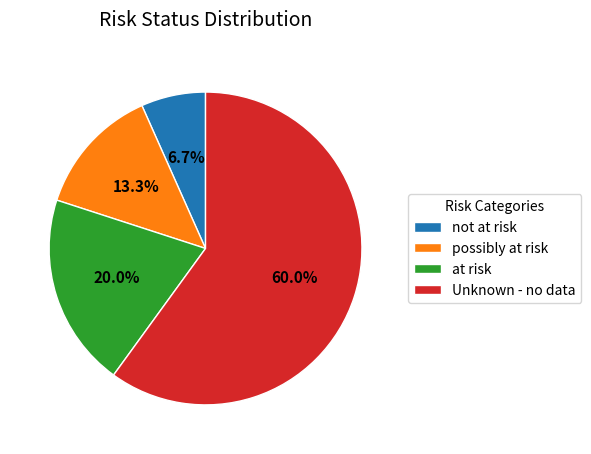

Which slice is the smallest?

not at risk